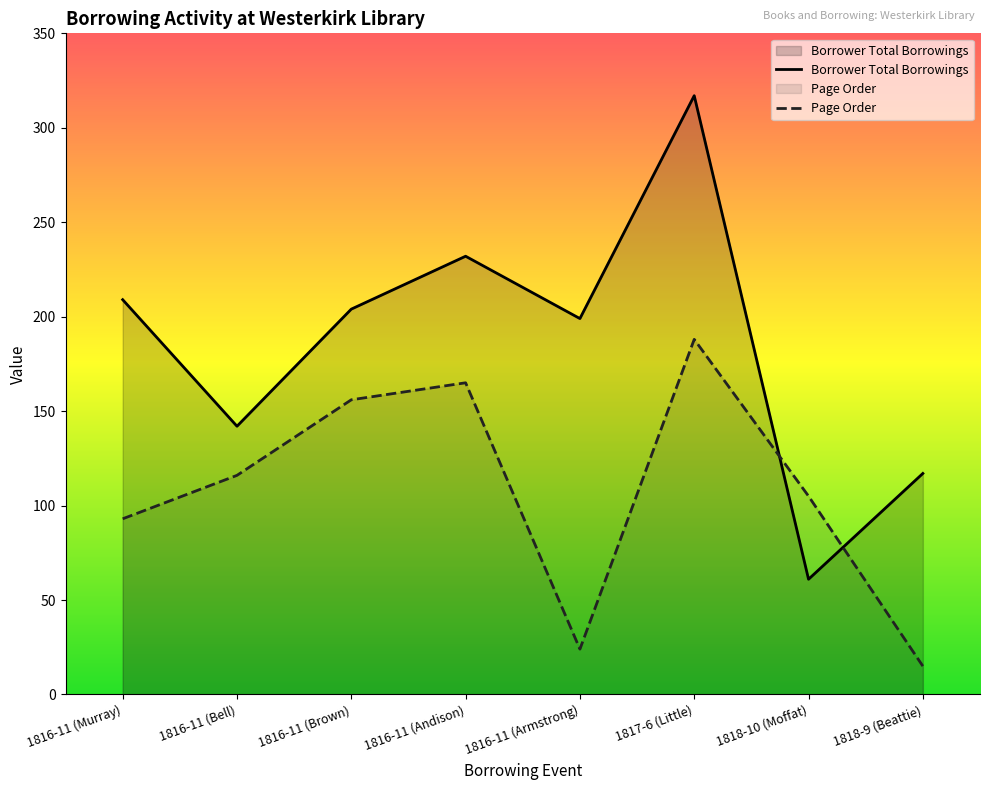

What is the minimum value shown in the chart?

15